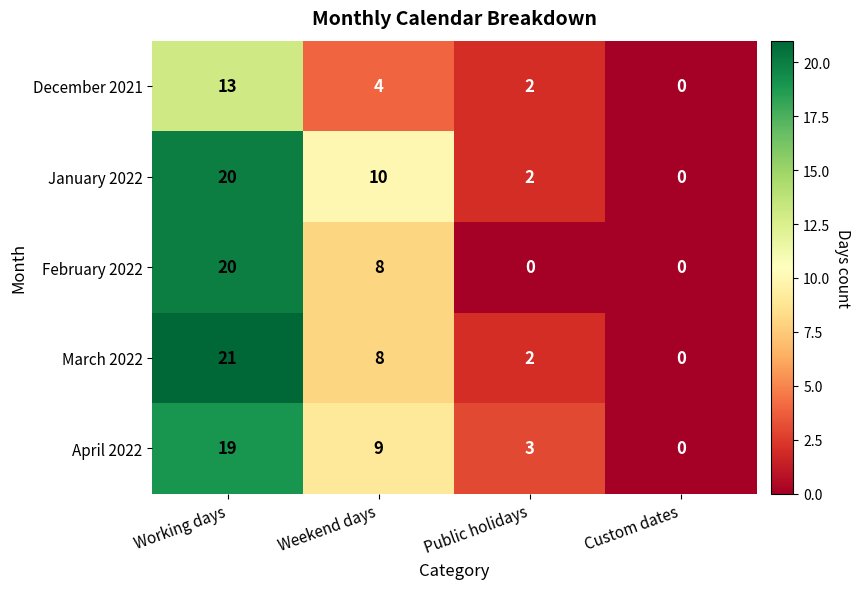

Reading right to left, what are all the values shown in this chart?

December 2021: 0	2	4	13
January 2022: 0	2	10	20
February 2022: 0	0	8	20
March 2022: 0	2	8	21
April 2022: 0	3	9	19